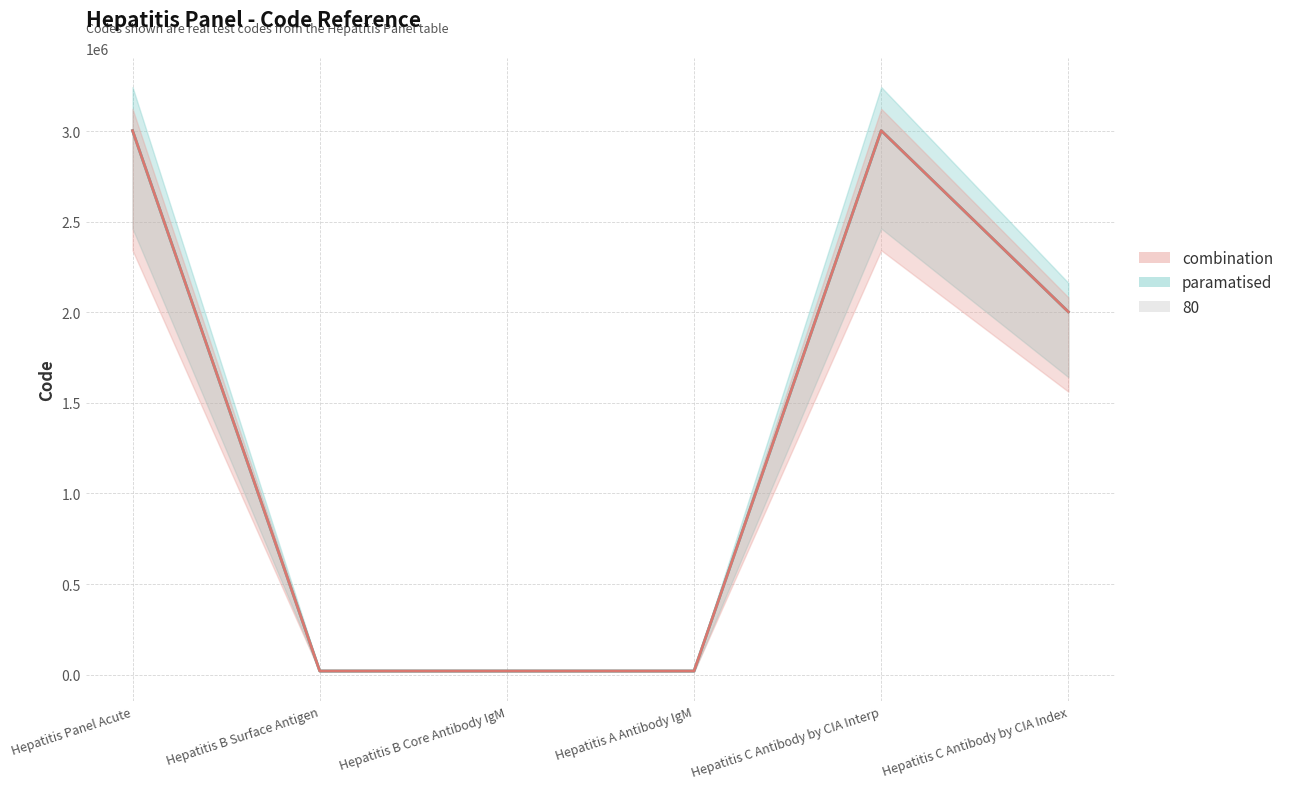

At which label does paramatised mean reach its peak?

Hepatitis C Antibody by CIA Interp